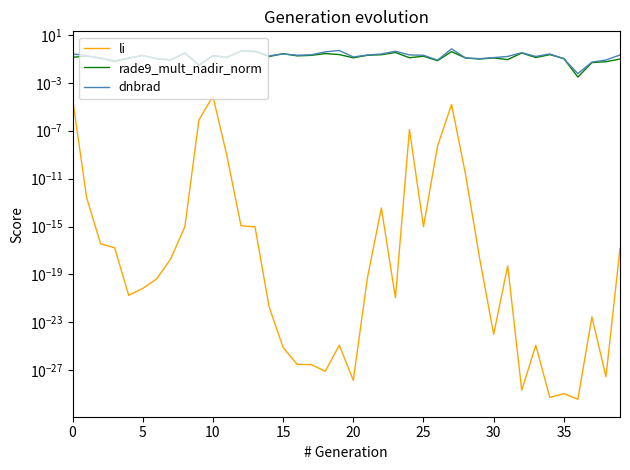

What is the greatest value displayed?

0.7